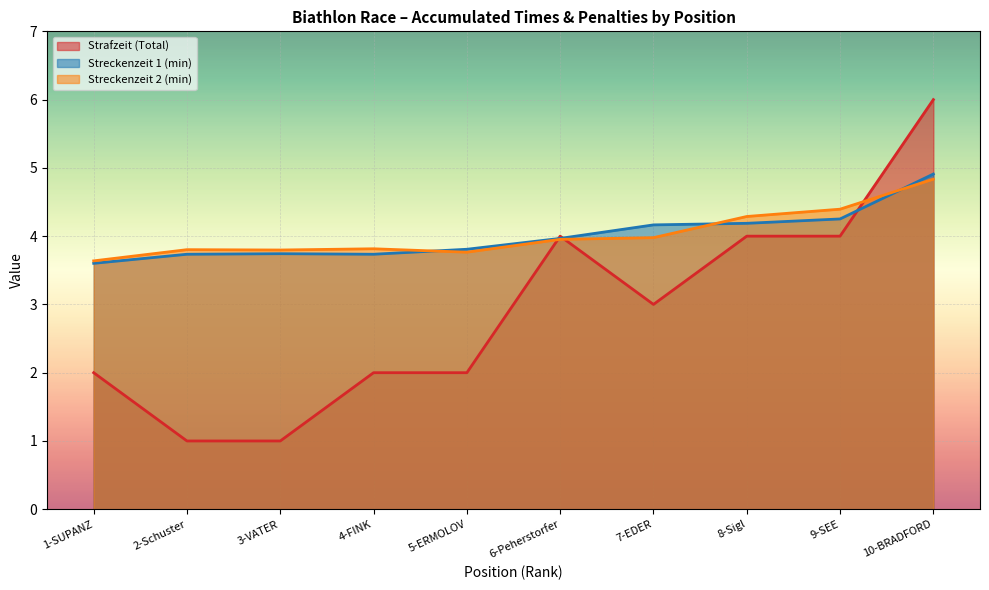

What is the total value across all series at 10-BRADFORD?

15.7